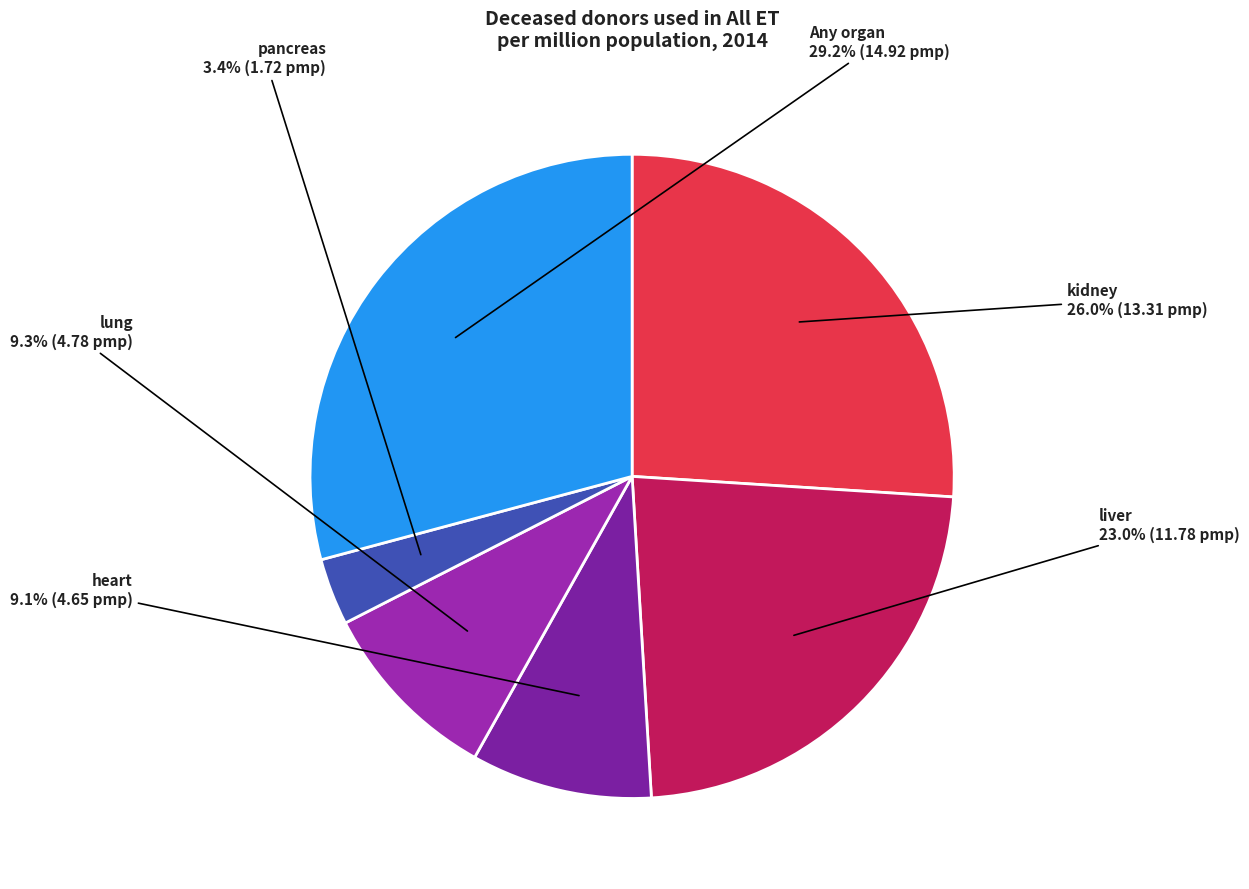

To the nearest percent, what portion does pancreas represent?

3%